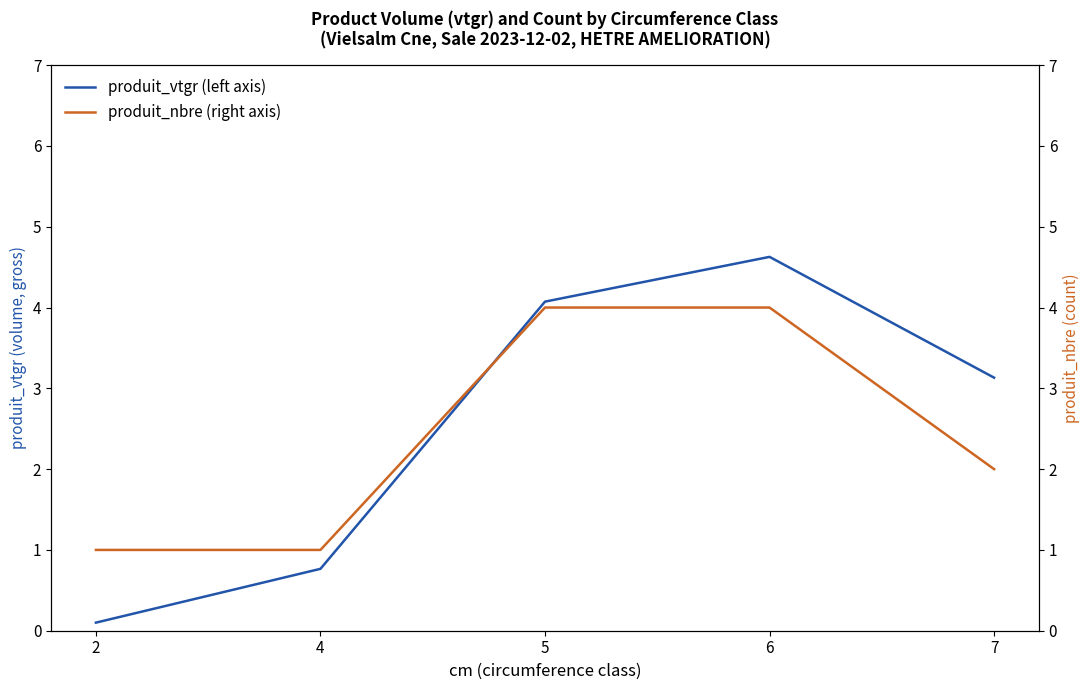

Rank the series at 6 from lowest to highest value.

produit_nbre (right axis), produit_vtgr (left axis)